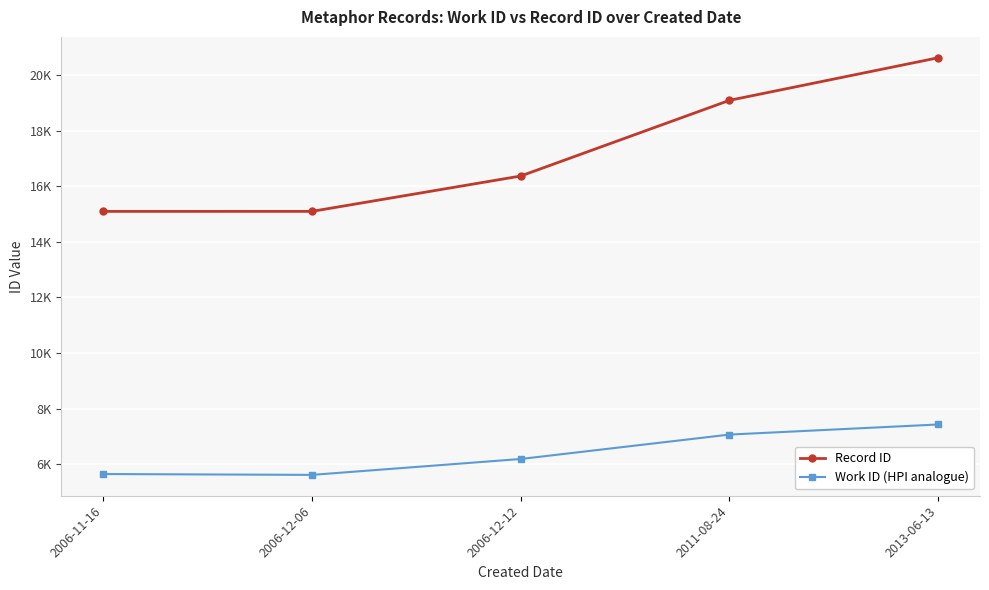

What position from the right is 2013-06-13?

1